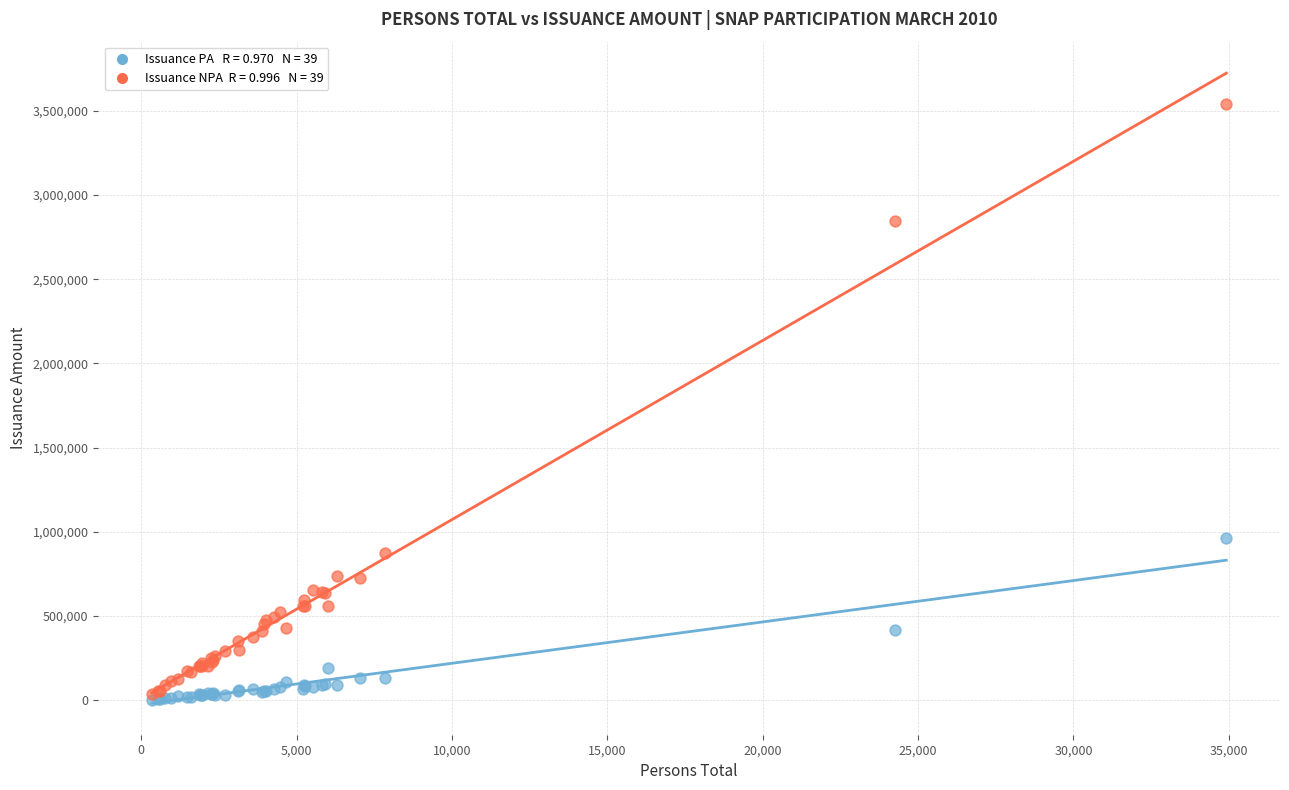

Across all series, what Y value is closest to 1773382?

961800